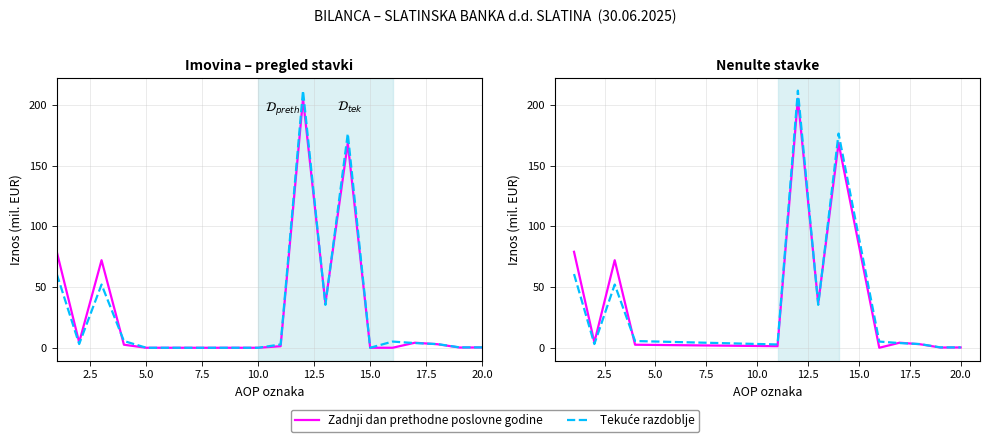

At how many categories does at least one series exceed 158?

2